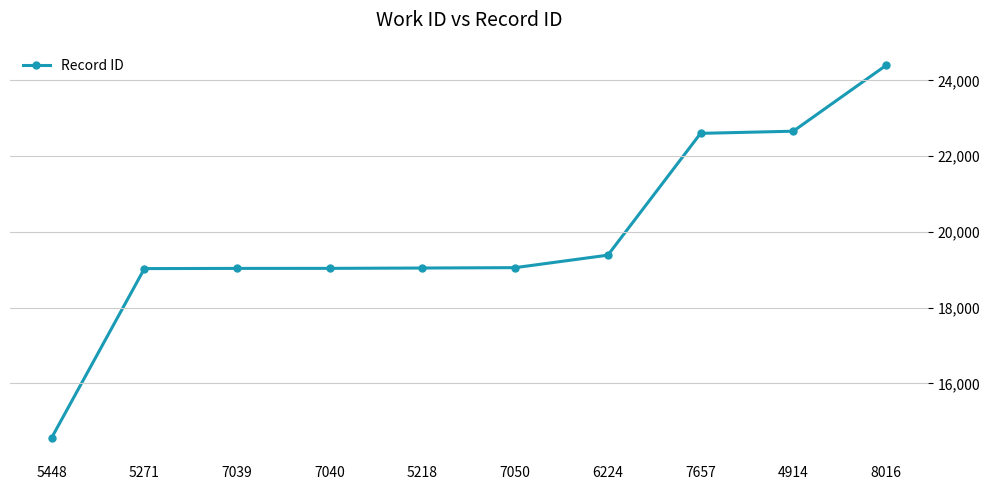

How many lines are shown in the chart?

1